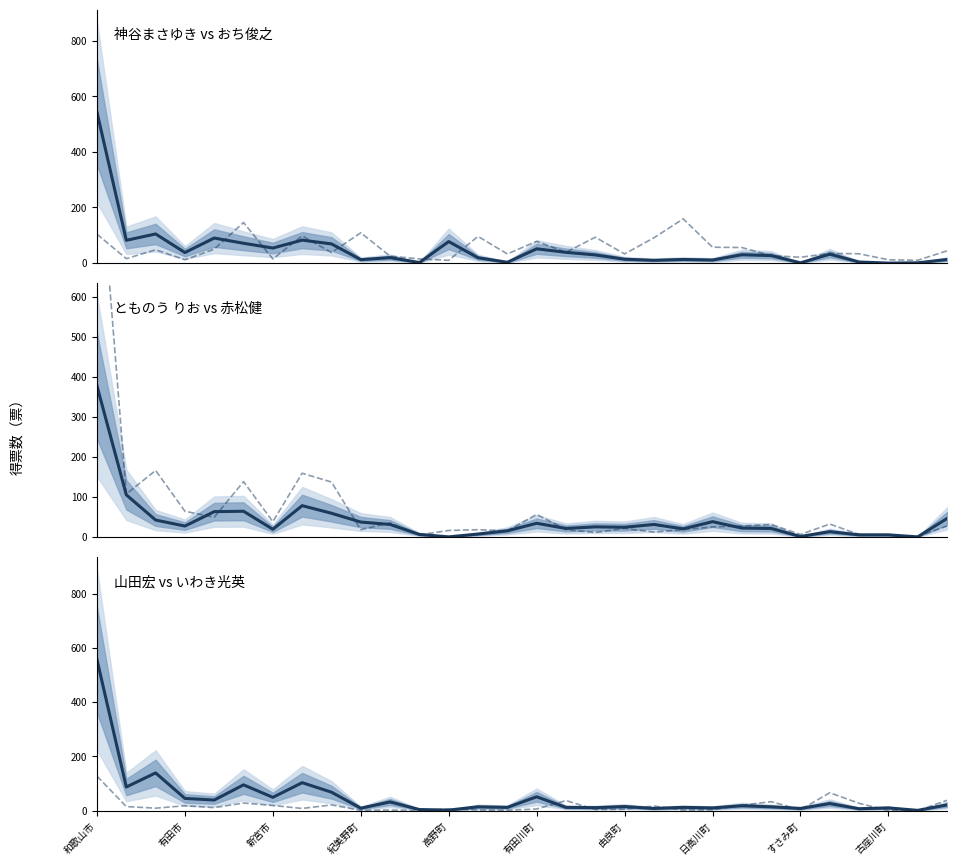

What is the sum of all 山田宏(col_30) values?

1478.0